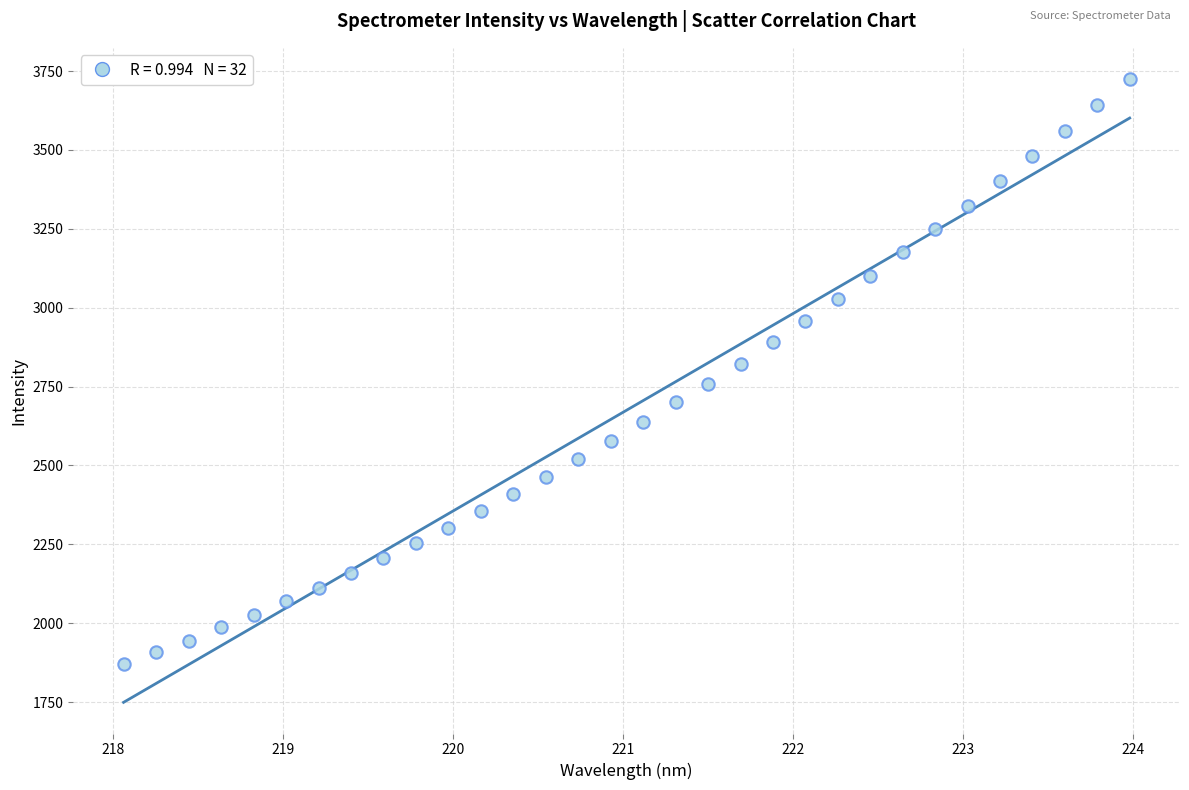

What is the range of X values (max minus min)?

5.9